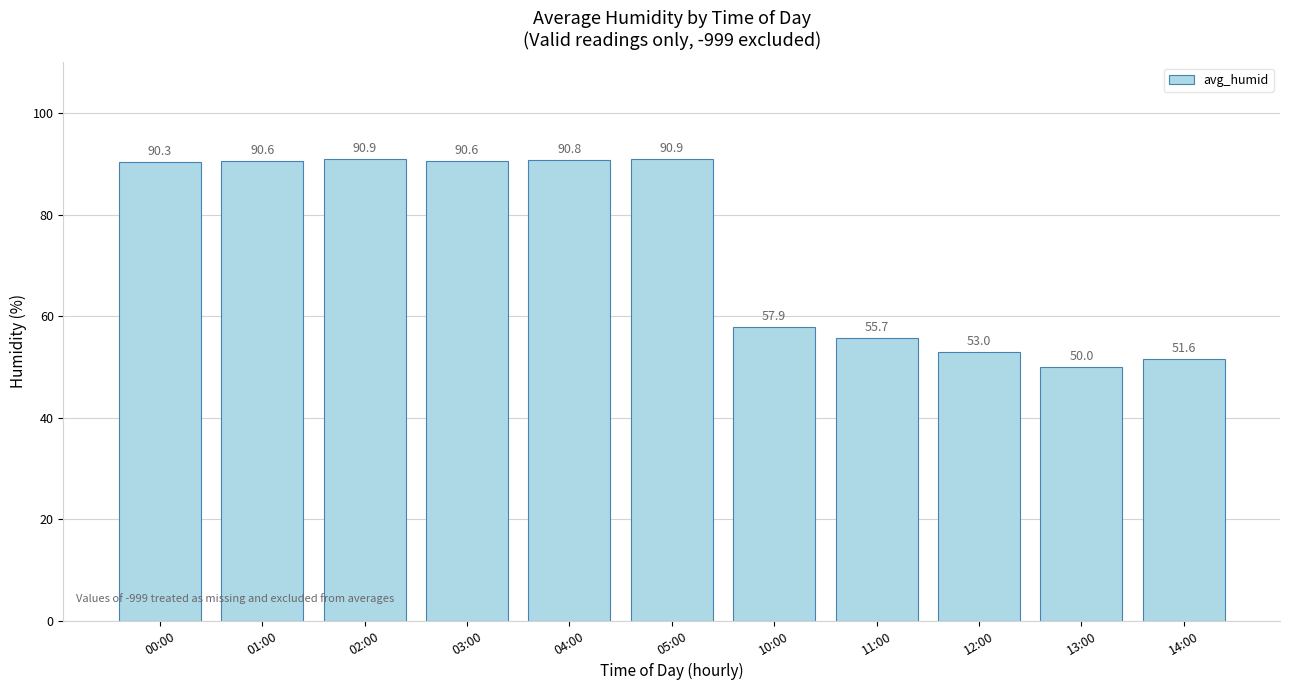

What is the smallest value displayed?

50.0